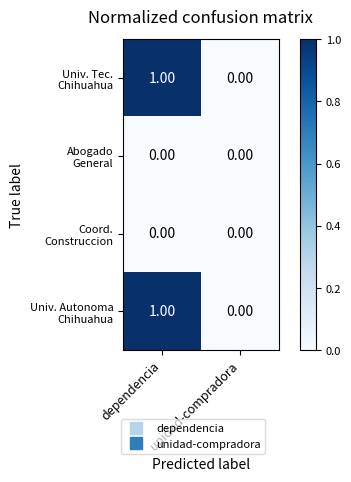

Count the number of data series in this chart.

4